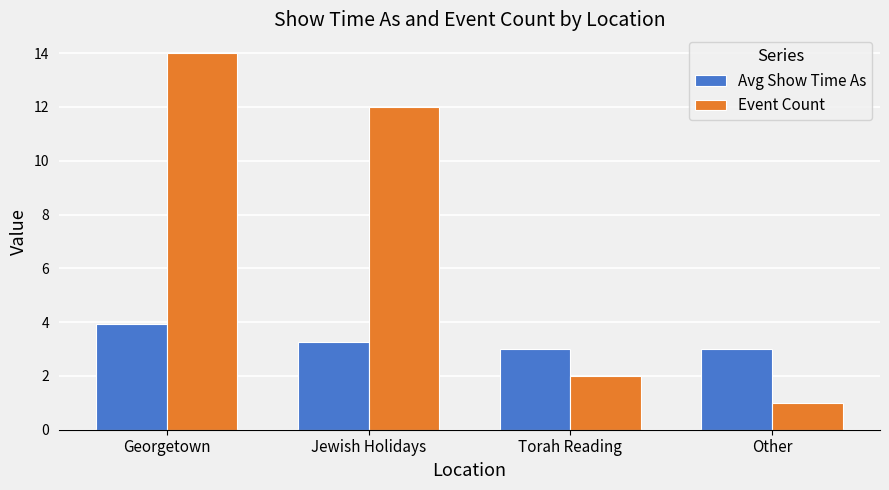

Rank the series at Other from lowest to highest value.

Event Count, Avg Show Time As